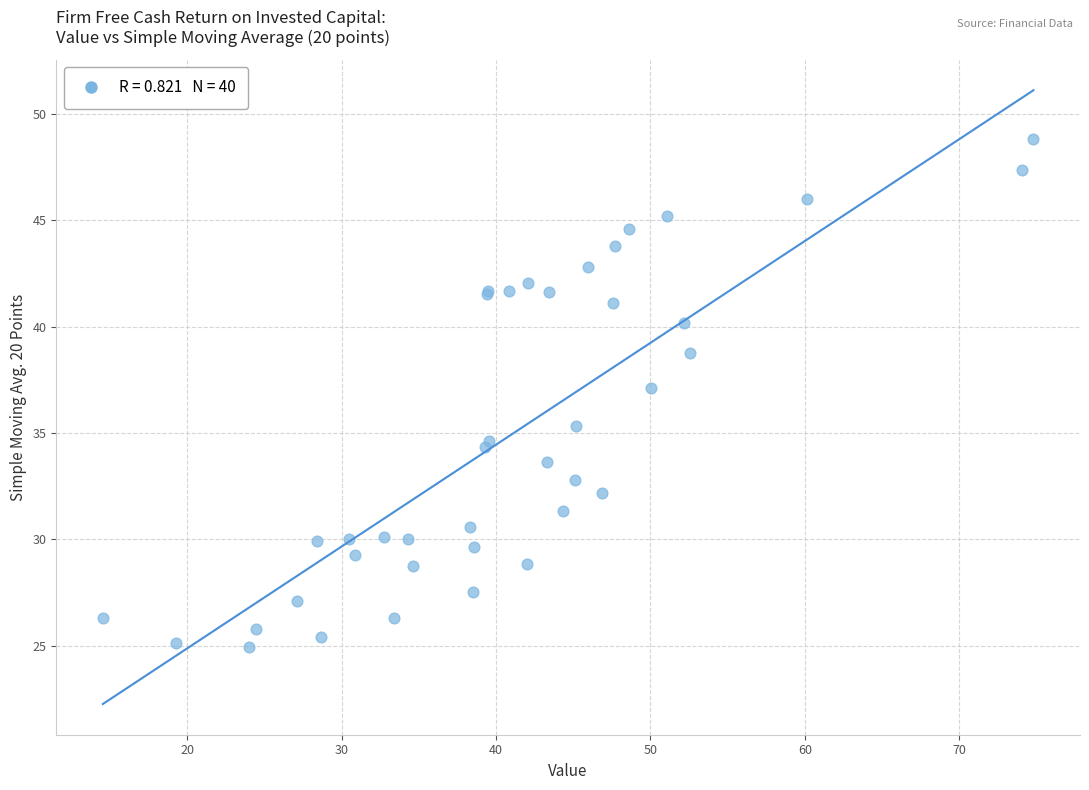

What Y value in the scatter plot is closest to 36?

35.3